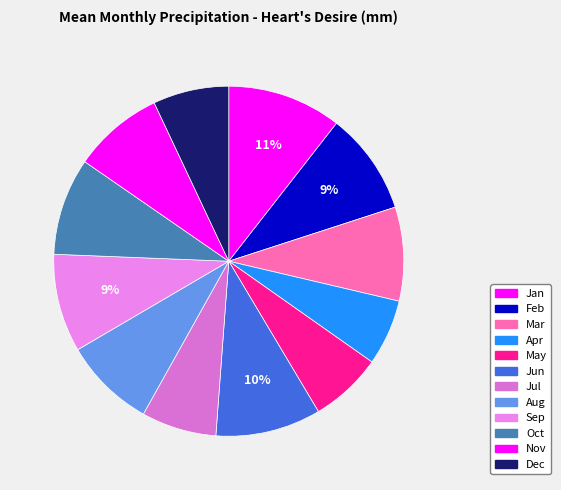

Is the sum of Apr and Oct greater than half?

No